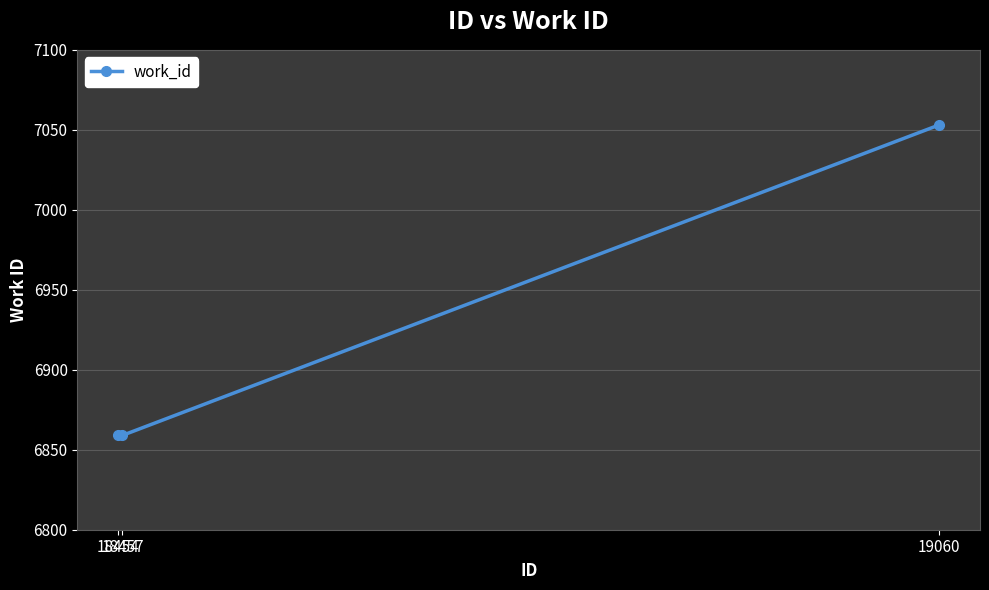

What is the greatest value displayed?

7053